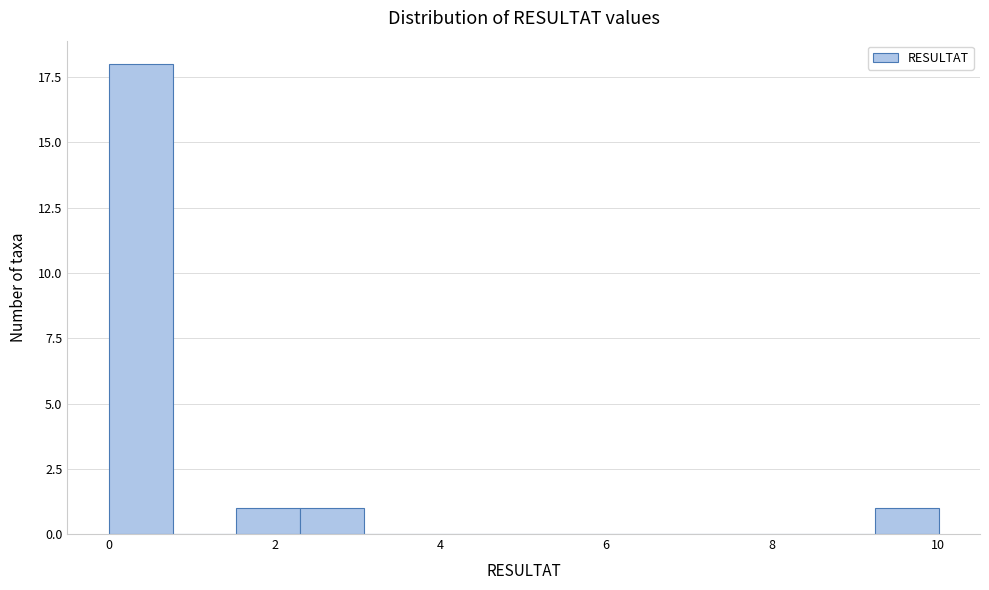

Read against the x-axis, roughly where is the centre of the tallest bar?

0.4